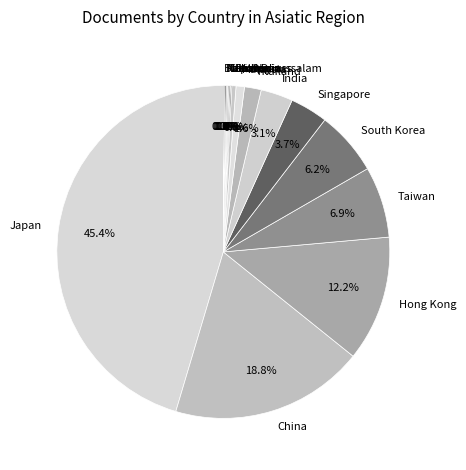

Count the number of slices in the pie.

16